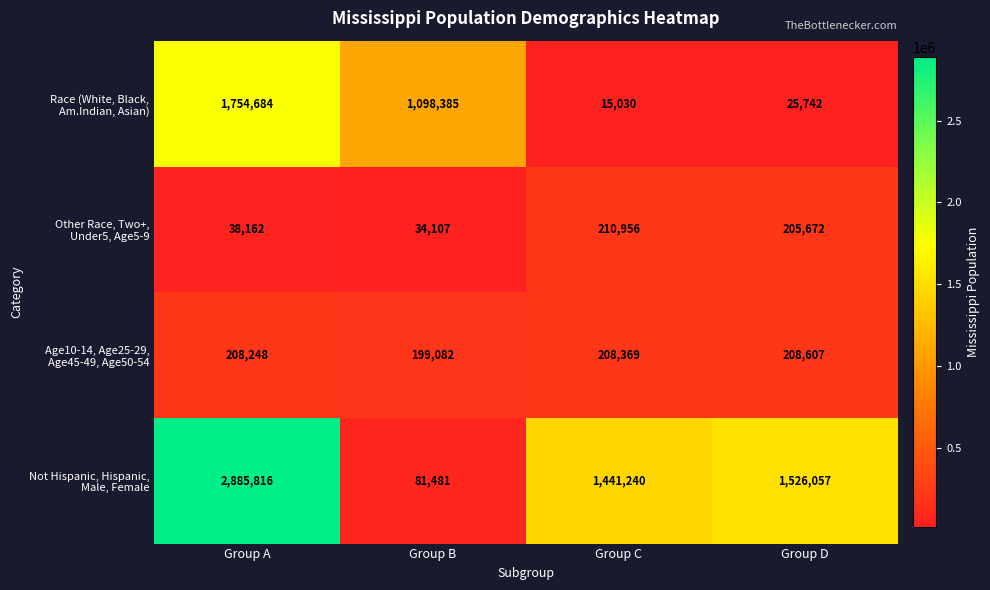

What is the minimum value shown in the chart?

15030